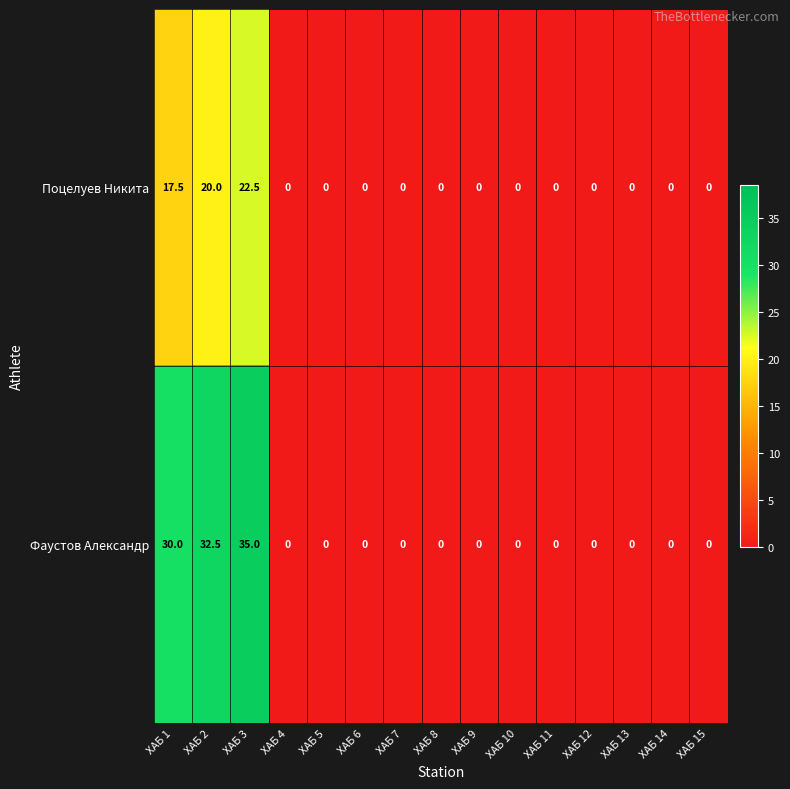

What is the difference between the maximum and second lowest values in the Поцелуев Никита series?

22.5